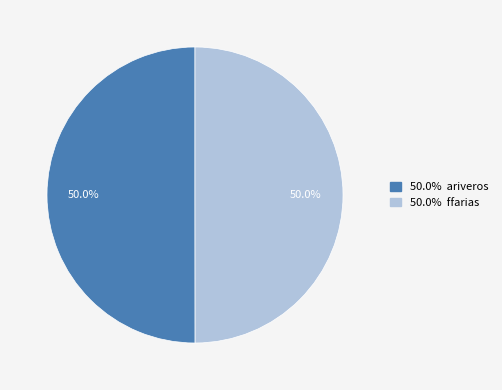

How many segments does this pie chart have?

2